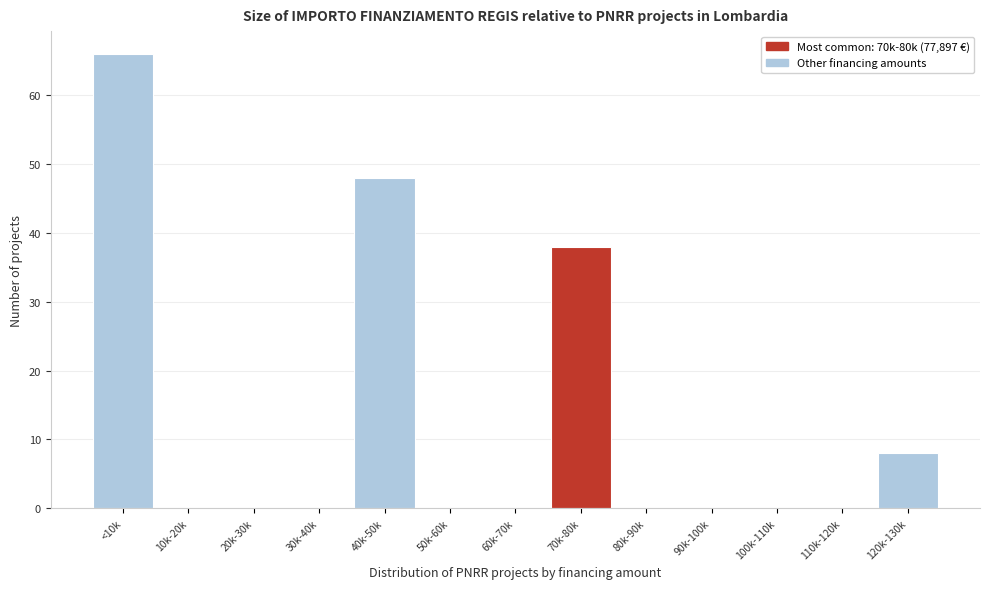

Reading left to right, transcribe all the data shown in this chart.

<10k=66	10k-20k=0	20k-30k=0	30k-40k=0	40k-50k=48	50k-60k=0	60k-70k=0	70k-80k=38	80k-90k=0	90k-100k=0	100k-110k=0	110k-120k=0	120k-130k=8